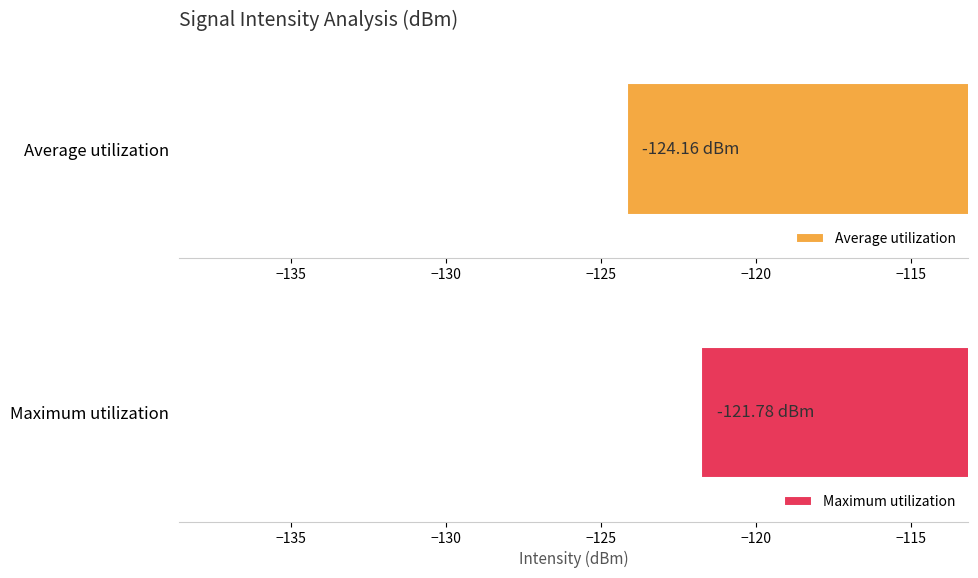

True or false: Average utilization has a value of -193.3 at 28.

False